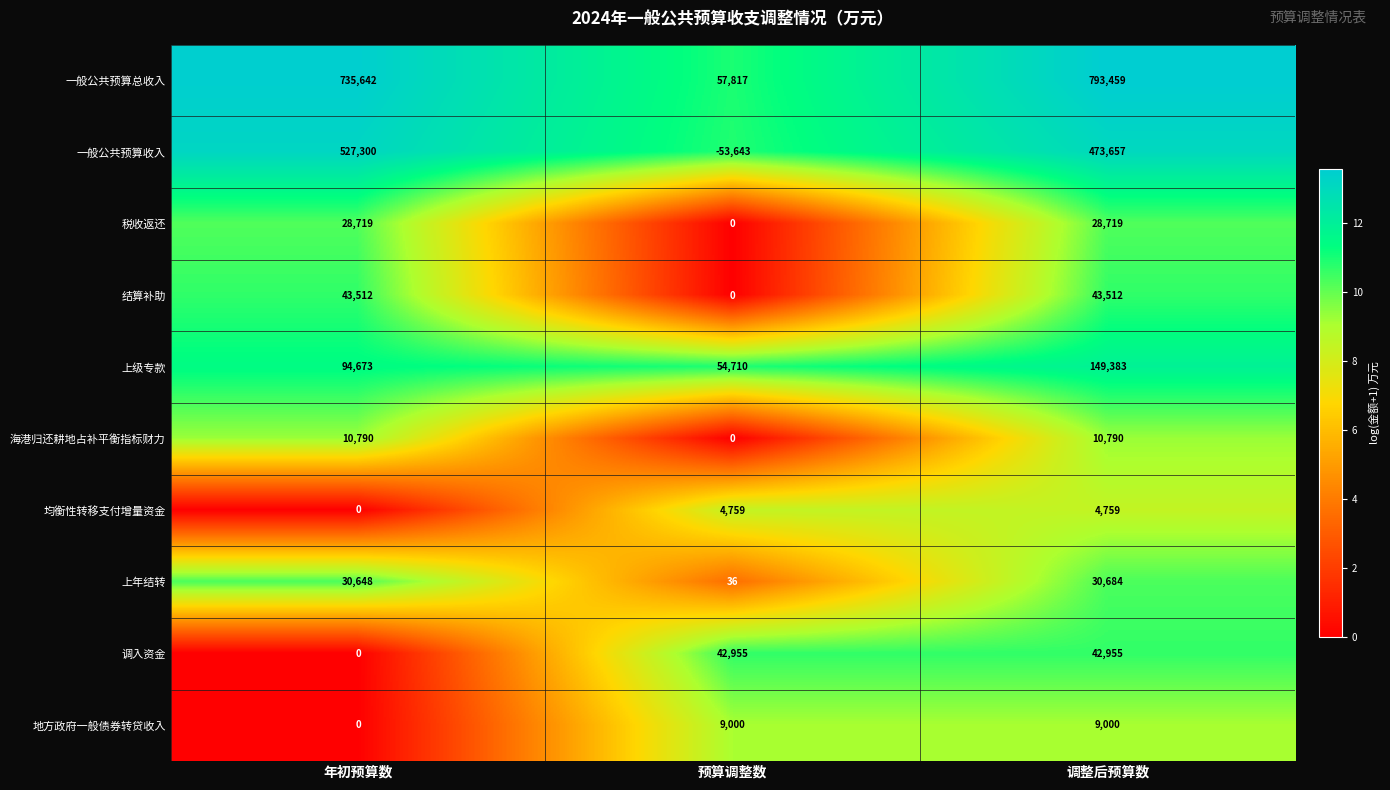

How many positive values does the 税收返还 series have?

2